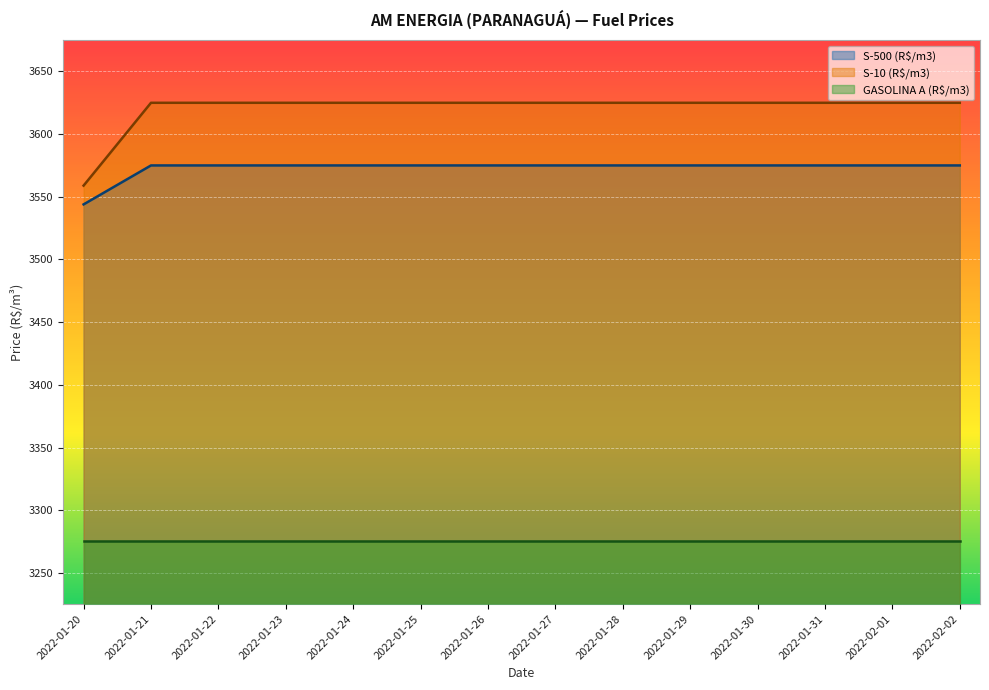

True or false: S-500 (R$/m3) and S-10 (R$/m3) intersect in this chart.

False